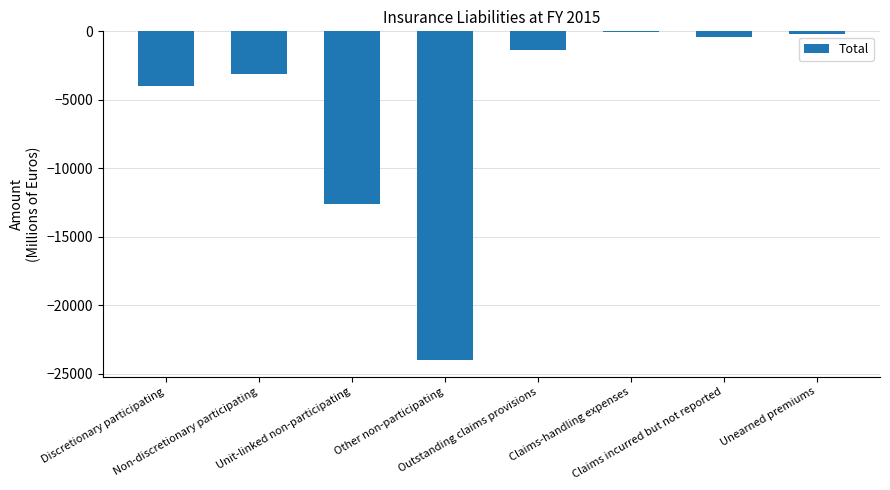

Read the value at Other non-participating.

-23996.2